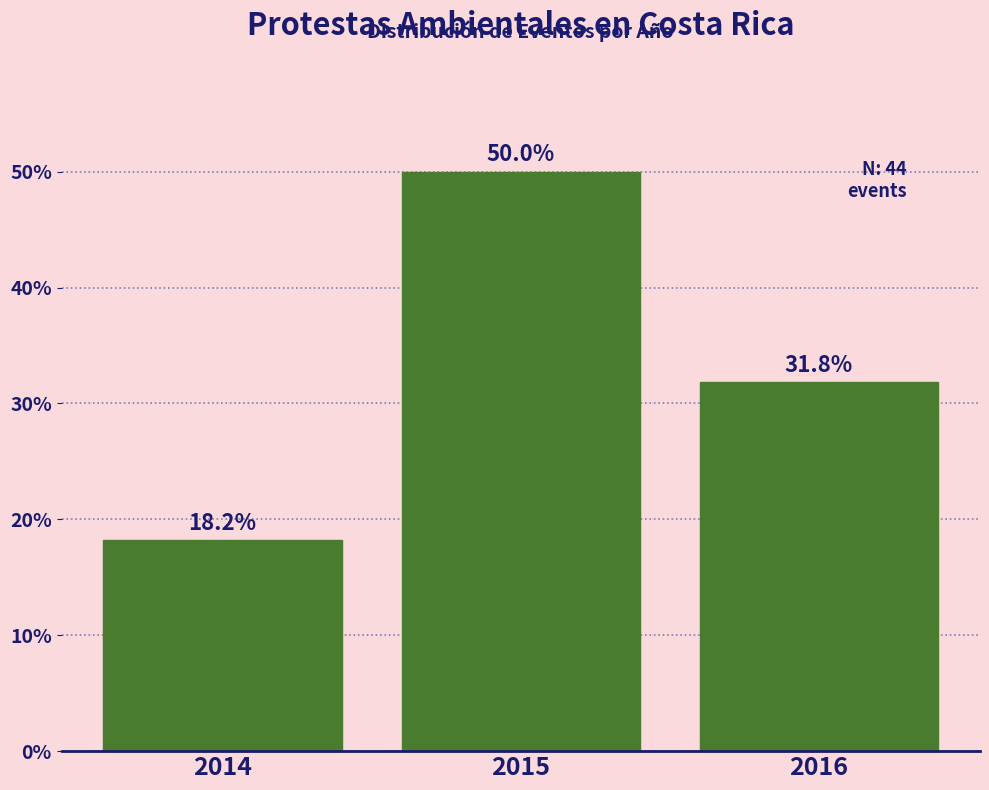

Reading left to right, list all the values displayed in this chart.

2014=18.2	2015=50.0	2016=31.8